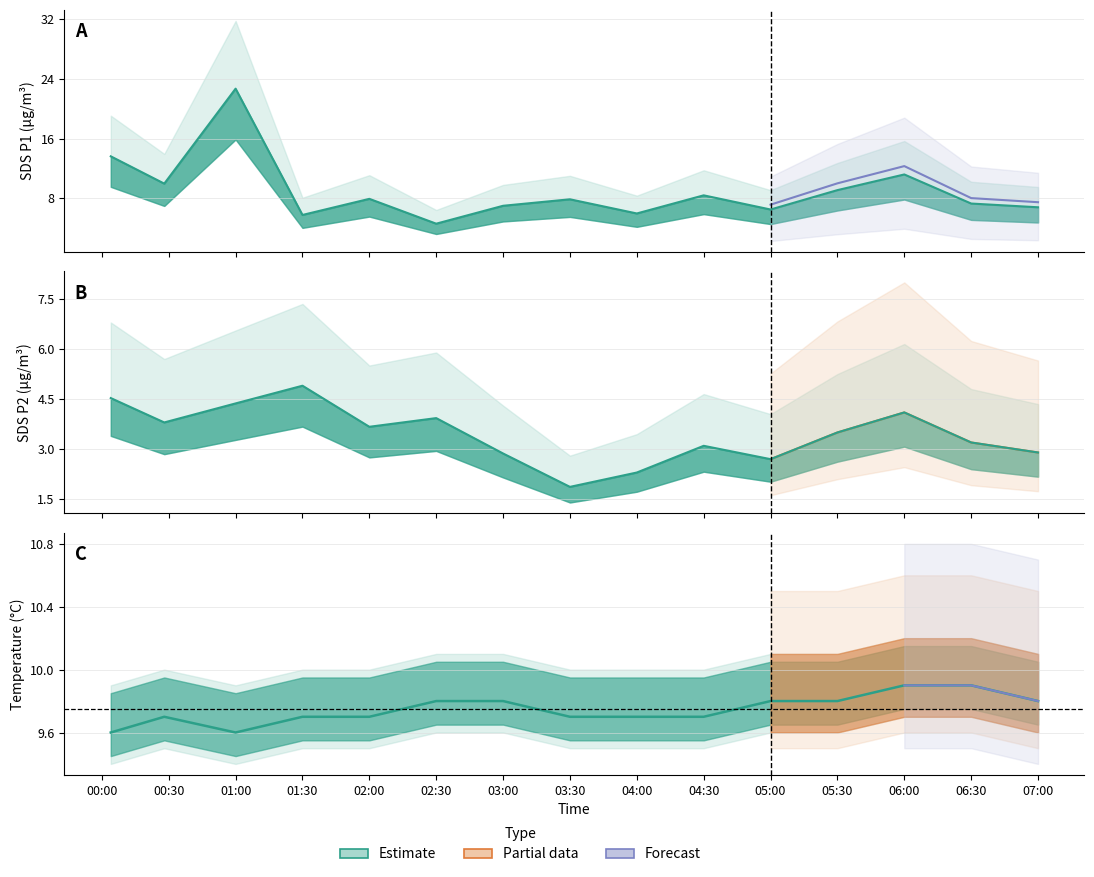

Read the Temp value at 01:30.

9.7